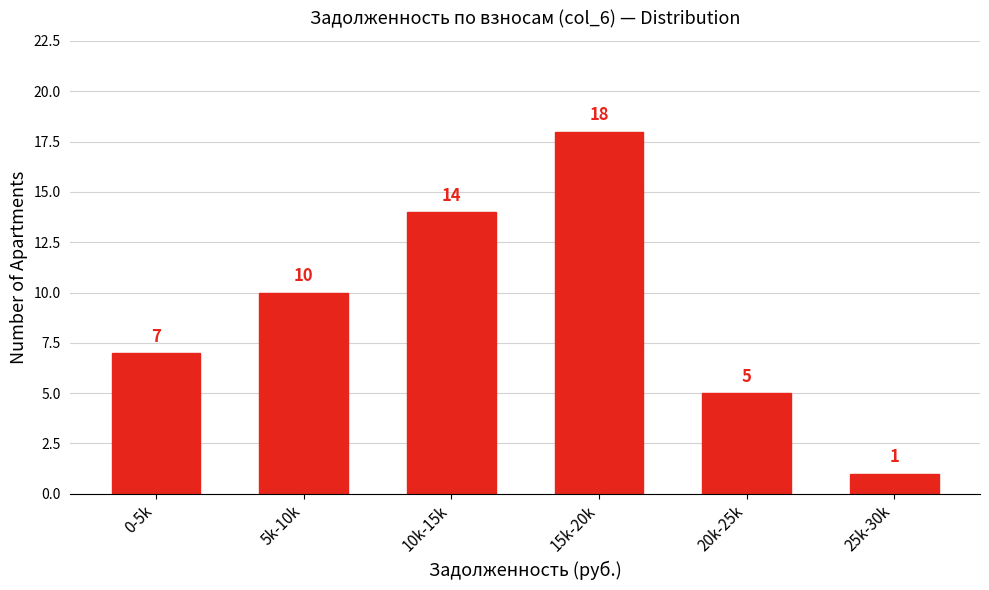

Reading right to left, what are all the values shown in this chart?

25k-30k=1	20k-25k=5	15k-20k=18	10k-15k=14	5k-10k=10	0-5k=7